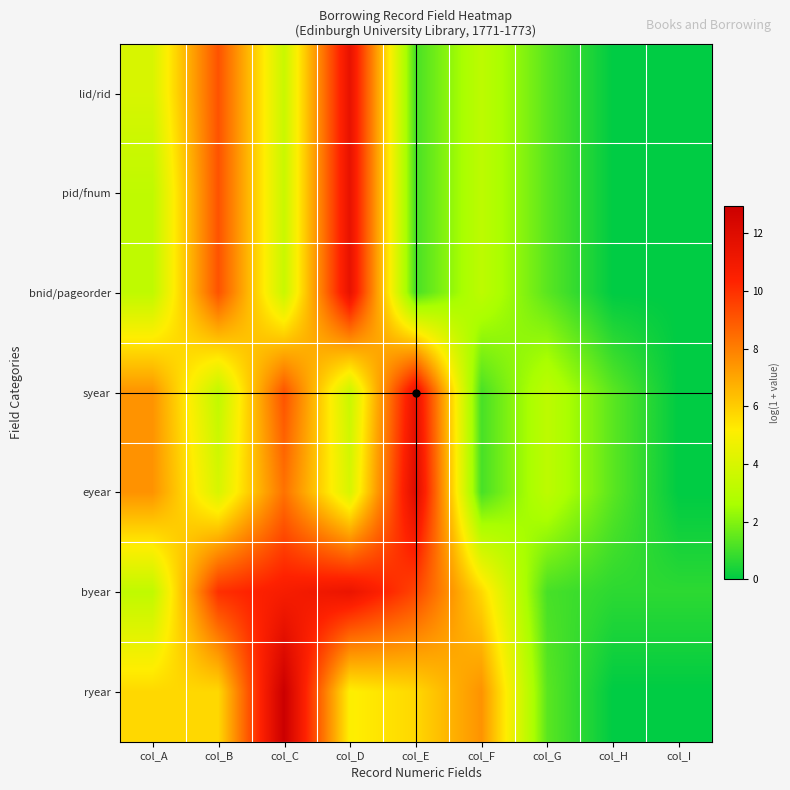

Which label corresponds to the smallest value in the chart?

col_H